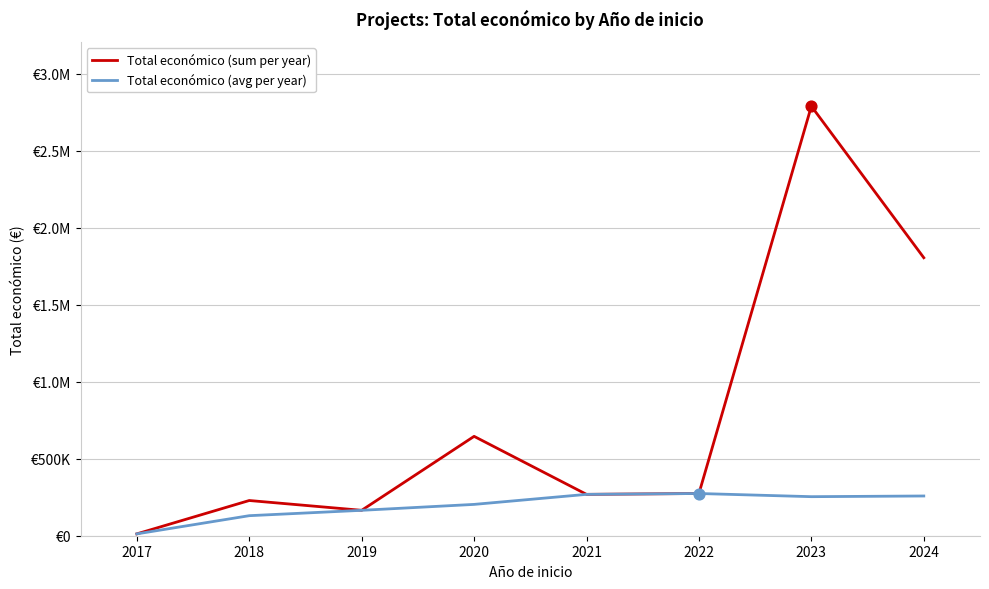

What are all the series names shown in the legend?

Total económico (sum per year), Total económico (avg per year)